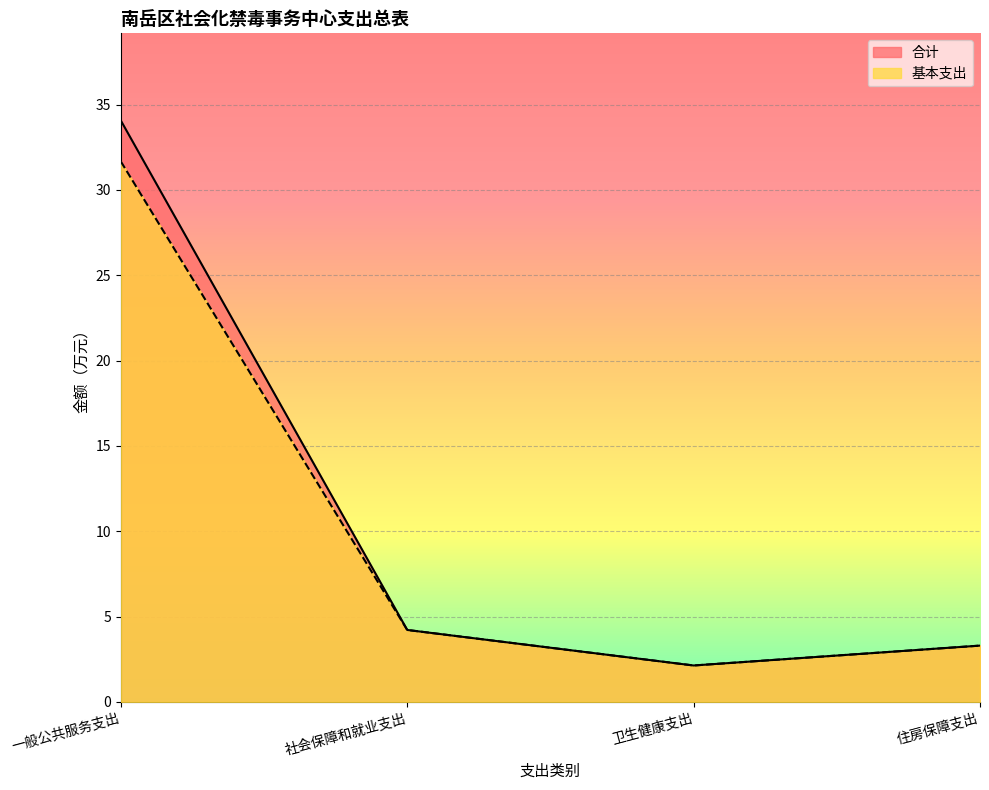

True or false: 基本支出 and 合计 intersect in this chart.

False